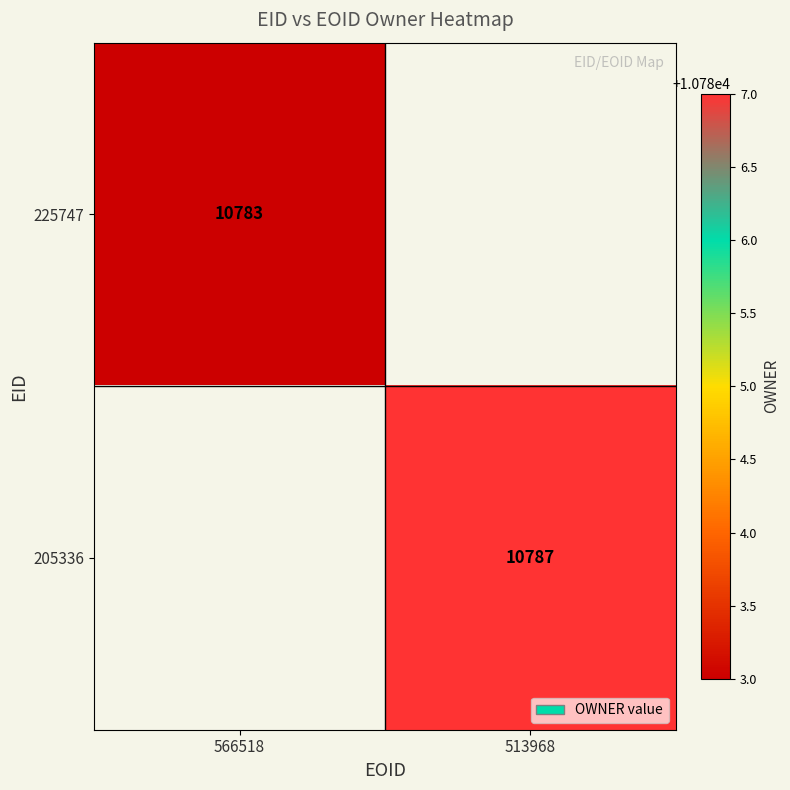

The 225747 series shows 10783 at 566518. True or false?

True